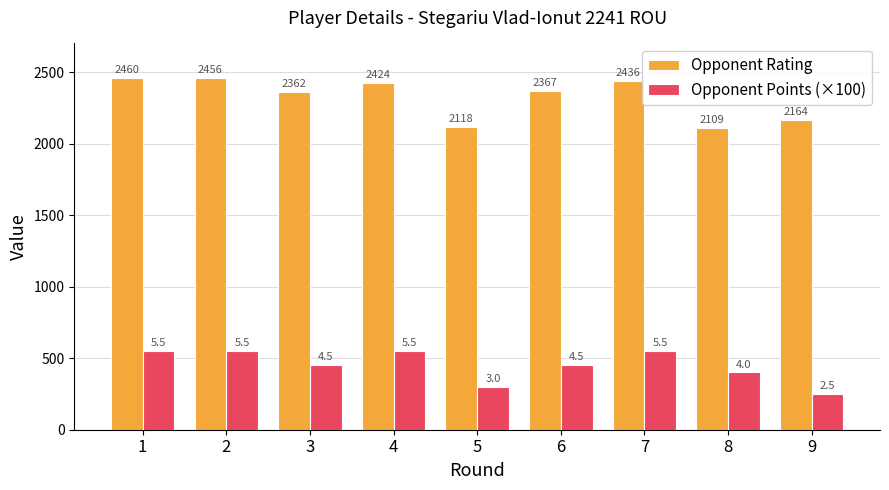

How many bars are there in each group?

2